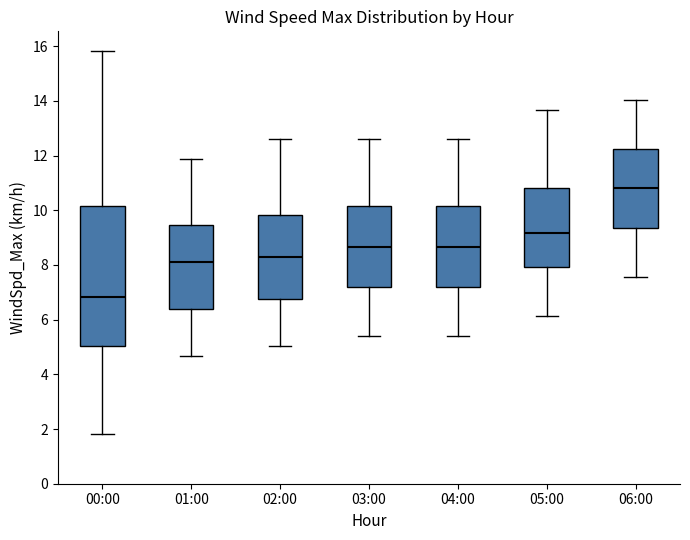

Comparing the boxes themselves (not the whiskers), which one is the tallest?

00:00